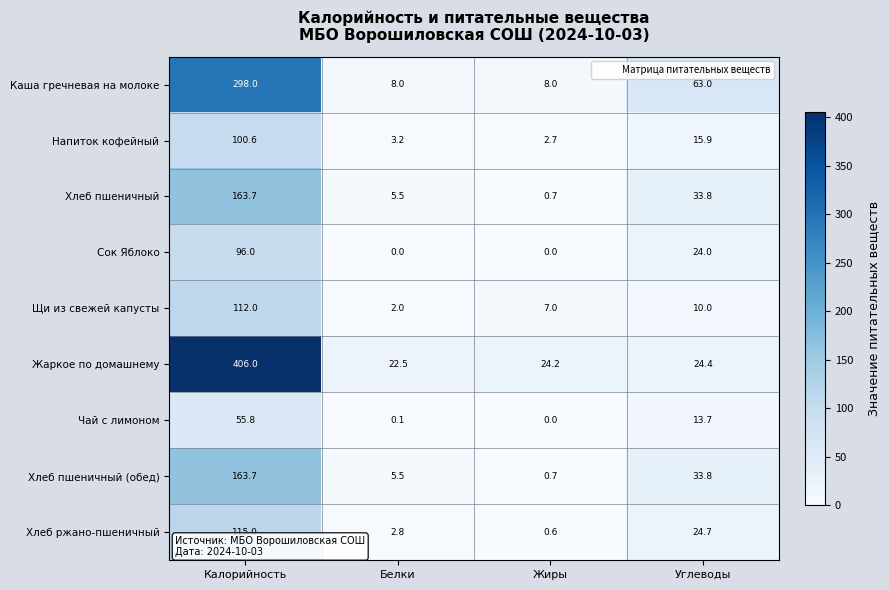

How many series are shown in this chart?

9